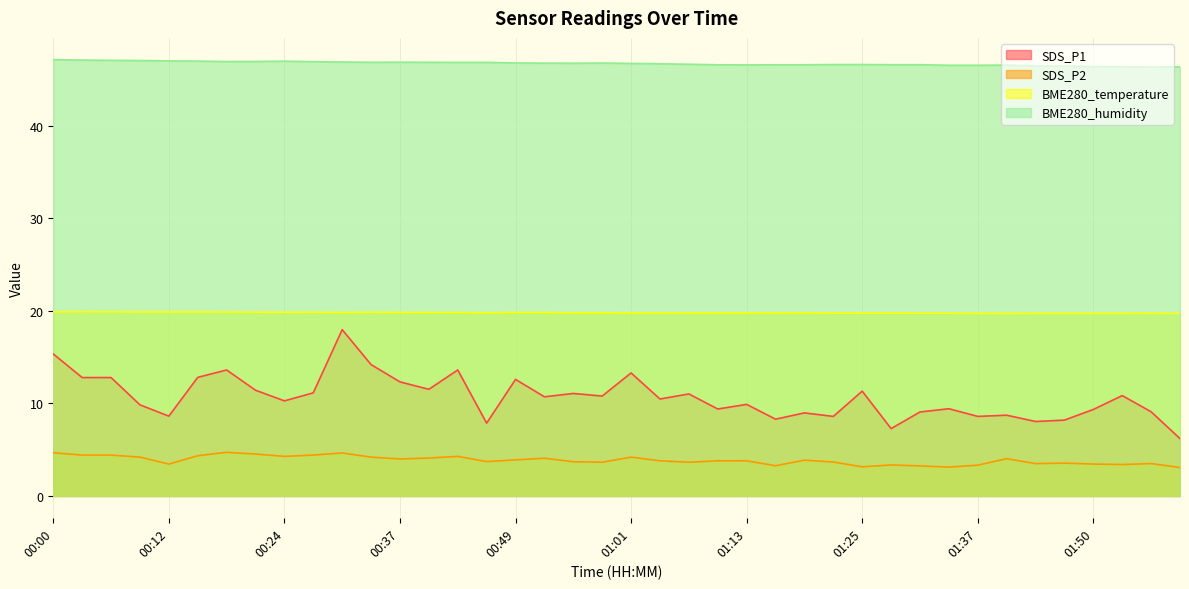

Reading left to right, transcribe all the data shown in this chart.

BME280_temperature: 00:00=19.9	00:03=19.9	00:06=19.9	00:09=19.9	00:12=19.9	00:15=19.9	00:18=19.9	00:21=19.9	00:24=19.9	00:27=19.9	00:30=19.8	00:33=19.9	00:37=19.8	00:40=19.8	00:43=19.8	00:46=19.8	00:49=19.8	00:52=19.8	00:55=19.8	00:58=19.8	01:01=19.8	01:04=19.8	01:07=19.8	01:10=19.8	01:13=19.8	01:16=19.8	01:19=19.8	01:22=19.8	01:25=19.8	01:28=19.8	01:31=19.8	01:34=19.8	01:37=19.7	01:40=19.7	01:43=19.7	01:46=19.7	01:50=19.7	01:53=19.7	01:56=19.8	01:59=19.7
BME280_humidity: 00:00=47.2	00:03=47.1	00:06=47.1	00:09=47.1	00:12=47.0	00:15=47.0	00:18=47.0	00:21=47.0	00:24=47.0	00:27=47.0	00:30=46.9	00:33=46.9	00:37=46.9	00:40=46.9	00:43=46.9	00:46=46.9	00:49=46.8	00:52=46.8	00:55=46.8	00:58=46.8	01:01=46.8	01:04=46.7	01:07=46.7	01:10=46.6	01:13=46.6	01:16=46.6	01:19=46.6	01:22=46.6	01:25=46.6	01:28=46.6	01:31=46.6	01:34=46.6	01:37=46.6	01:40=46.6	01:43=46.5	01:46=46.5	01:50=46.4	01:53=46.4	01:56=46.4	01:59=46.4
SDS_P1: 00:00=15.3	00:03=12.8	00:06=12.8	00:09=9.8	00:12=8.6	00:15=12.8	00:18=13.6	00:21=11.4	00:24=10.3	00:27=11.2	00:30=18.0	00:33=14.2	00:37=12.3	00:40=11.5	00:43=13.6	00:46=7.9	00:49=12.6	00:52=10.7	00:55=11.1	00:58=10.8	01:01=13.3	01:04=10.5	01:07=11.0	01:10=9.4	01:13=9.9	01:16=8.3	01:19=9.0	01:22=8.6	01:25=11.3	01:28=7.3	01:31=9.1	01:34=9.4	01:37=8.6	01:40=8.7	01:43=8.1	01:46=8.2	01:50=9.3	01:53=10.8	01:56=9.1	01:59=6.2
SDS_P2: 00:00=4.7	00:03=4.4	00:06=4.4	00:09=4.2	00:12=3.5	00:15=4.3	00:18=4.7	00:21=4.5	00:24=4.3	00:27=4.4	00:30=4.7	00:33=4.2	00:37=4.0	00:40=4.1	00:43=4.3	00:46=3.7	00:49=3.9	00:52=4.1	00:55=3.7	00:58=3.6	01:01=4.2	01:04=3.8	01:07=3.6	01:10=3.8	01:13=3.8	01:16=3.3	01:19=3.9	01:22=3.7	01:25=3.1	01:28=3.4	01:31=3.2	01:34=3.1	01:37=3.3	01:40=4.0	01:43=3.5	01:46=3.5	01:50=3.5	01:53=3.4	01:56=3.5	01:59=3.1